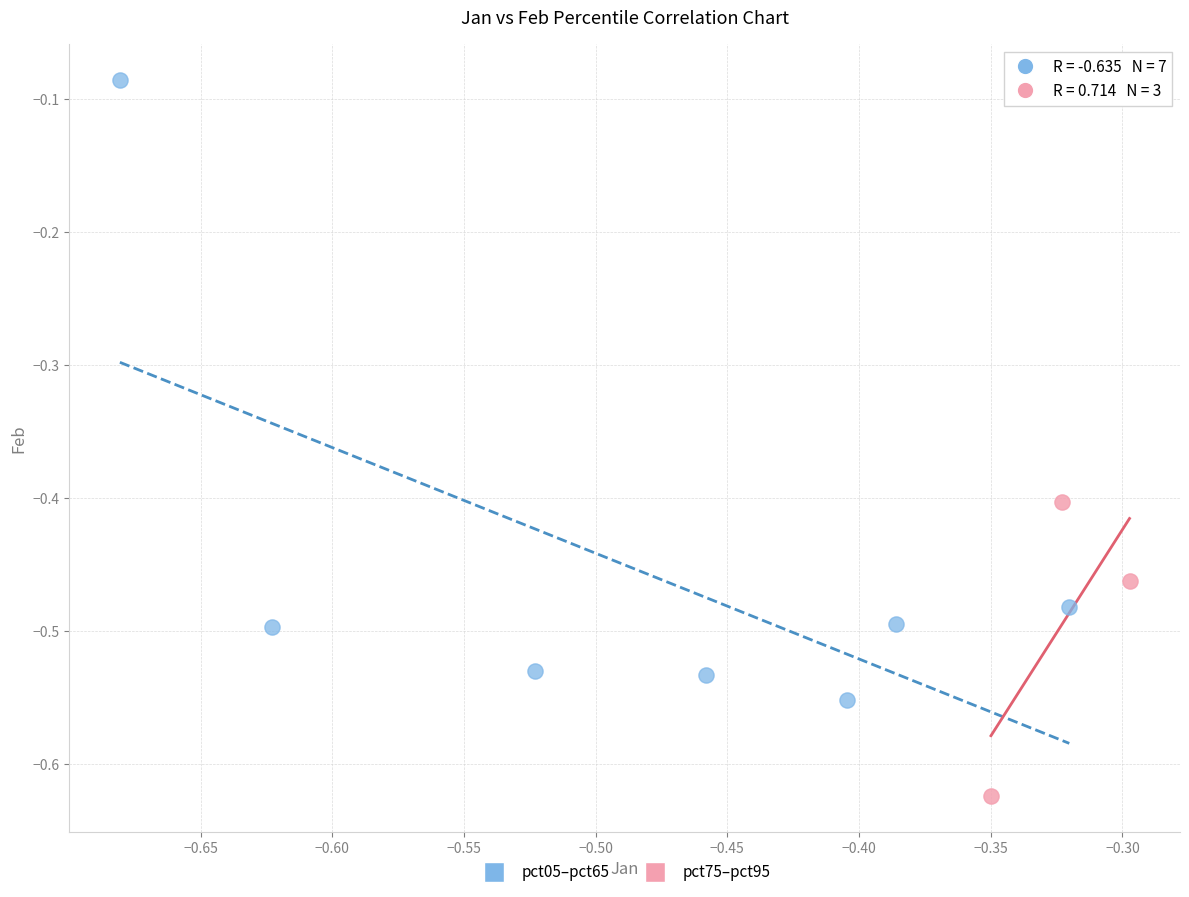

Which series contains the highest Y value?

pct05–pct65